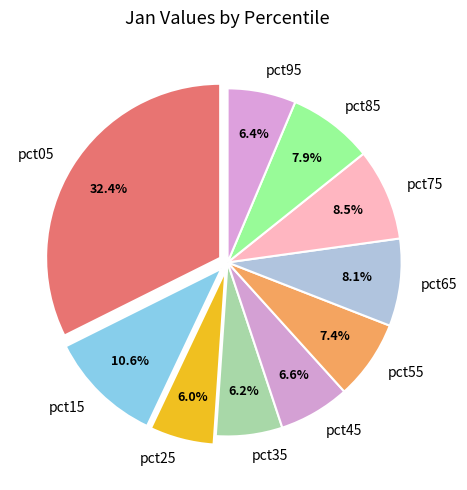

Is it true that pct15 is 22% of the pie?

False